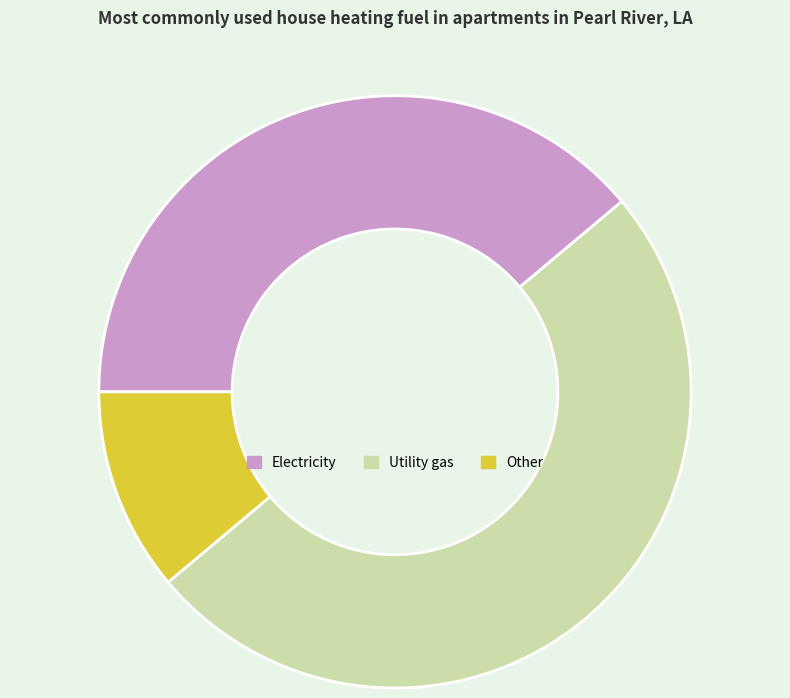

Between Electricity and Other, which is larger?

Electricity